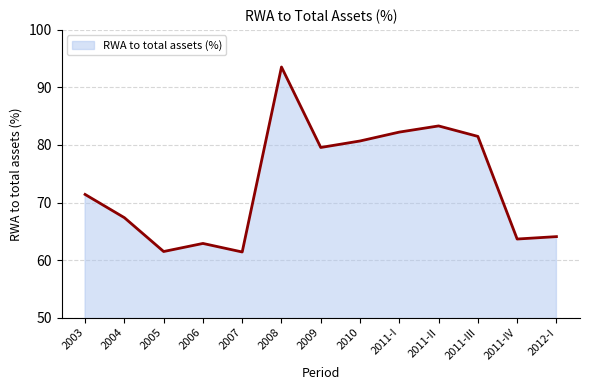

At which label is the value closest to 77?

2009